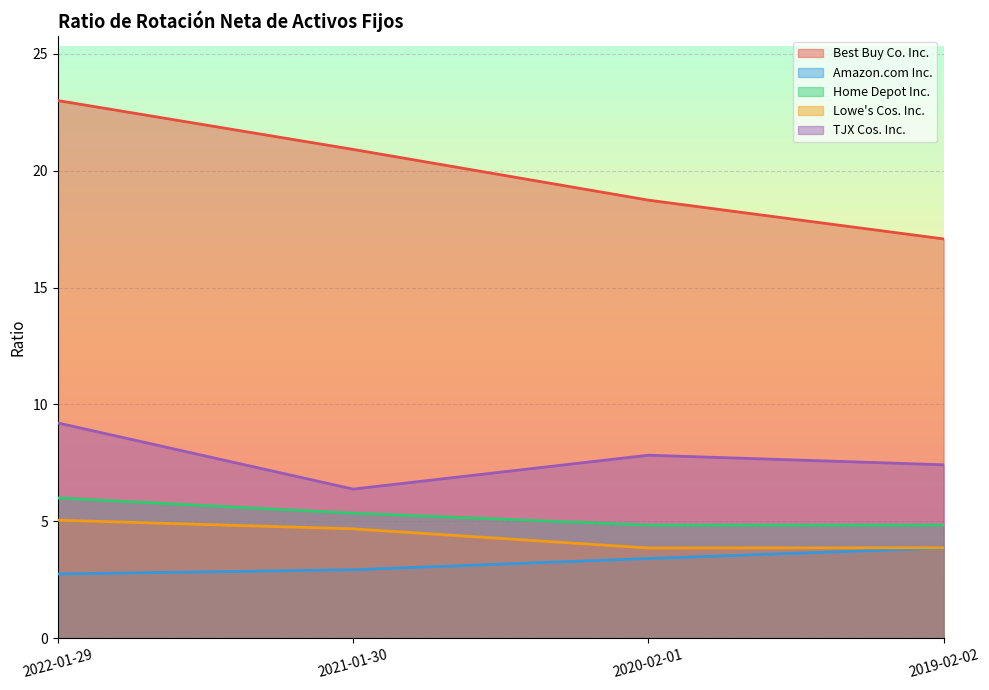

Read the Lowe's Cos. Inc. value at 2021-01-30.

4.7